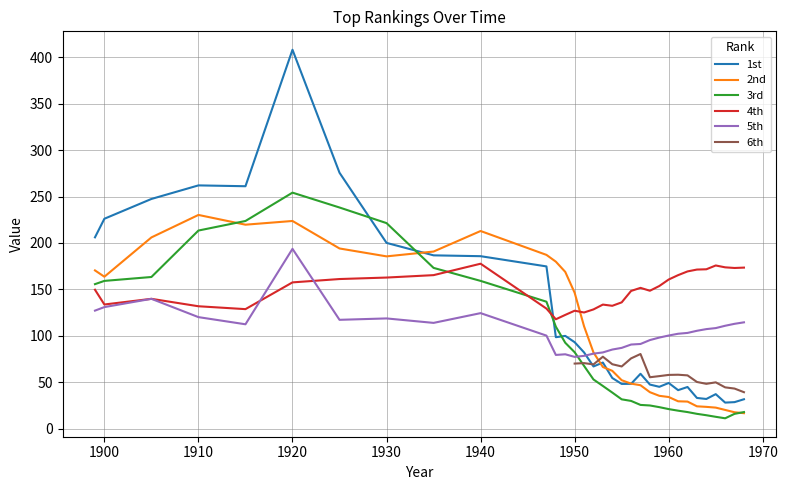

The 5th series shows 85.3 at 1954. True or false?

True